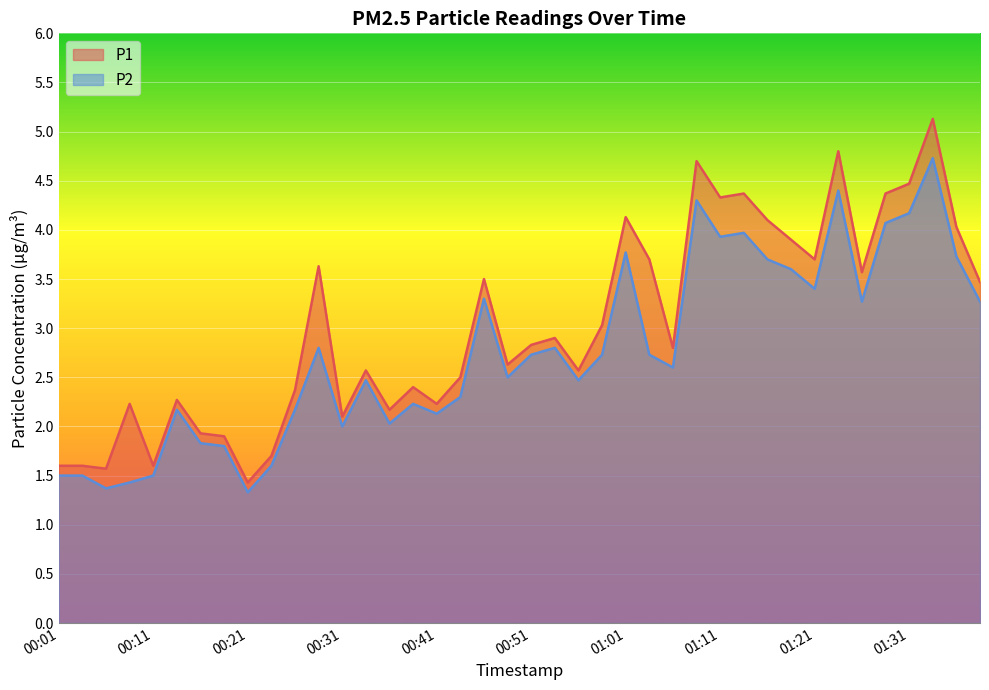

The P1 series shows 4.1 at 01:16. True or false?

True